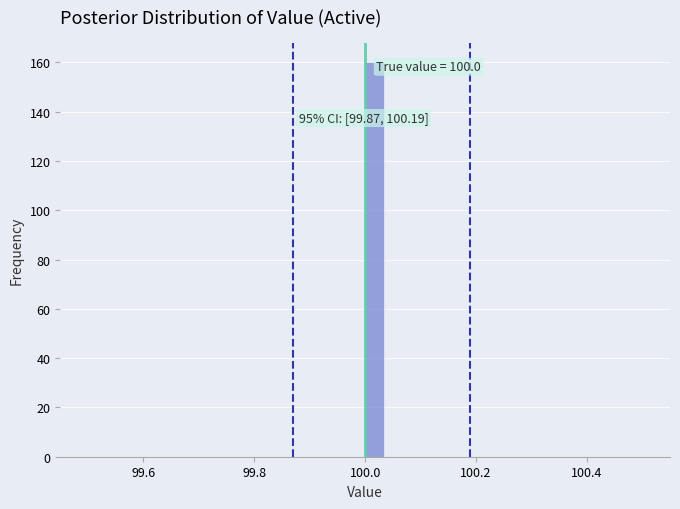

Around what value on the x-axis is the tallest bar? Give the approximate position of its centre, as read against the axis.

100.02